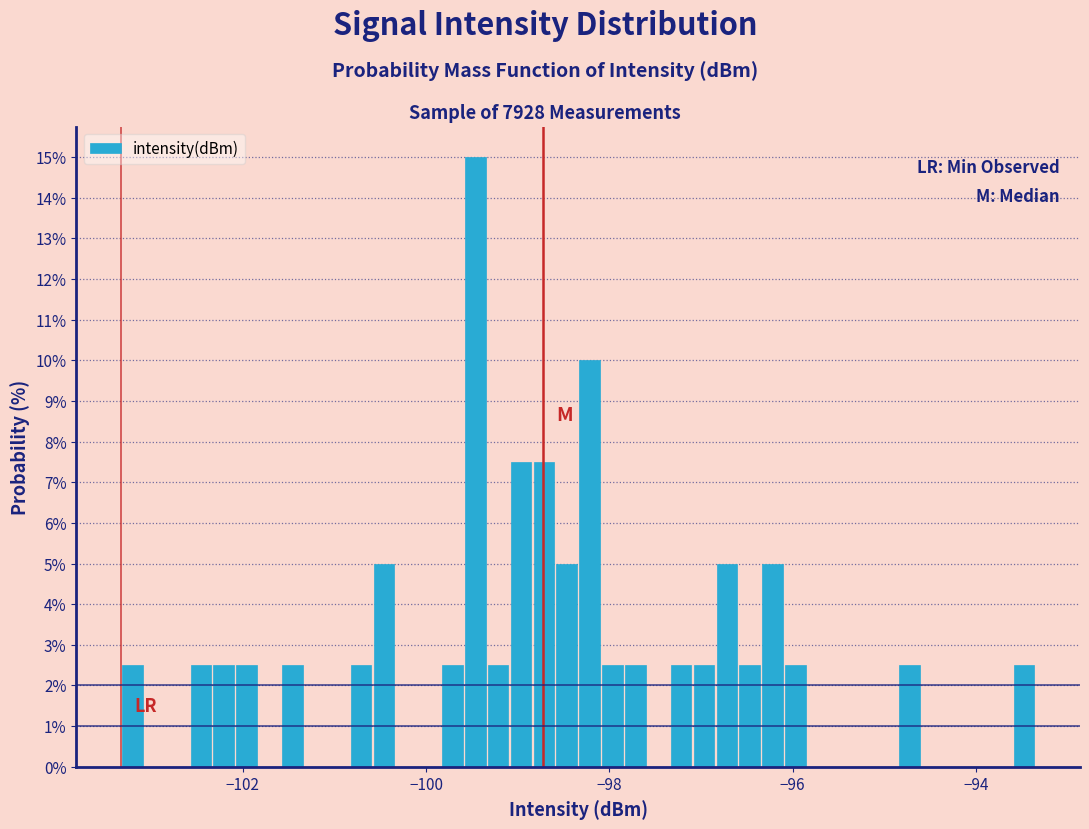

Read against the x-axis, roughly where is the centre of the tallest bar?

-99.4